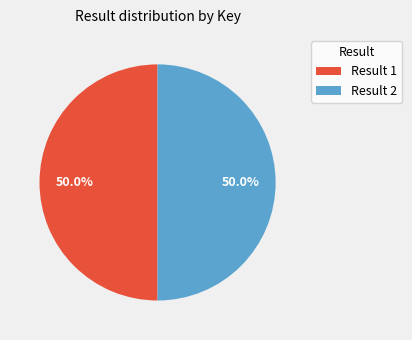

What portion of the pie excludes Result 1?

50.0%